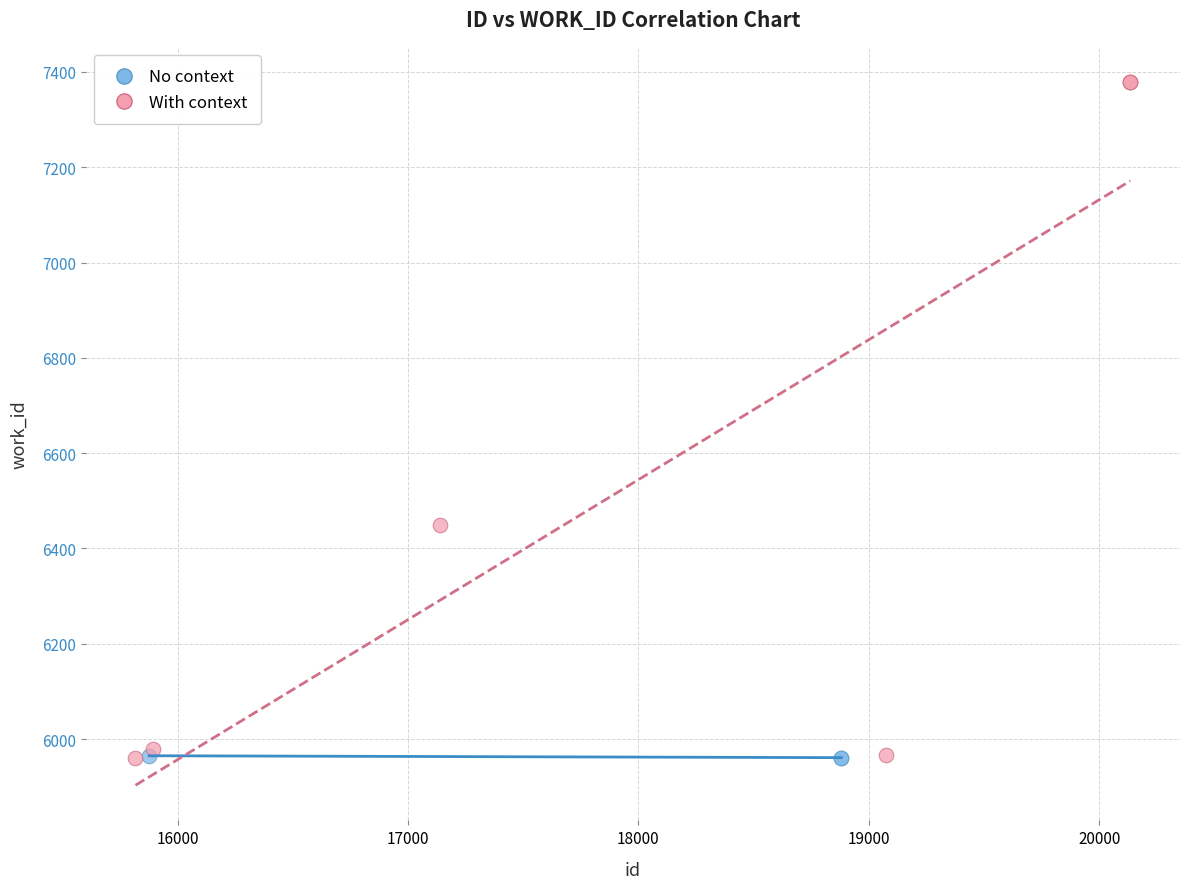

Which series has the widest spread of Y values?

With context